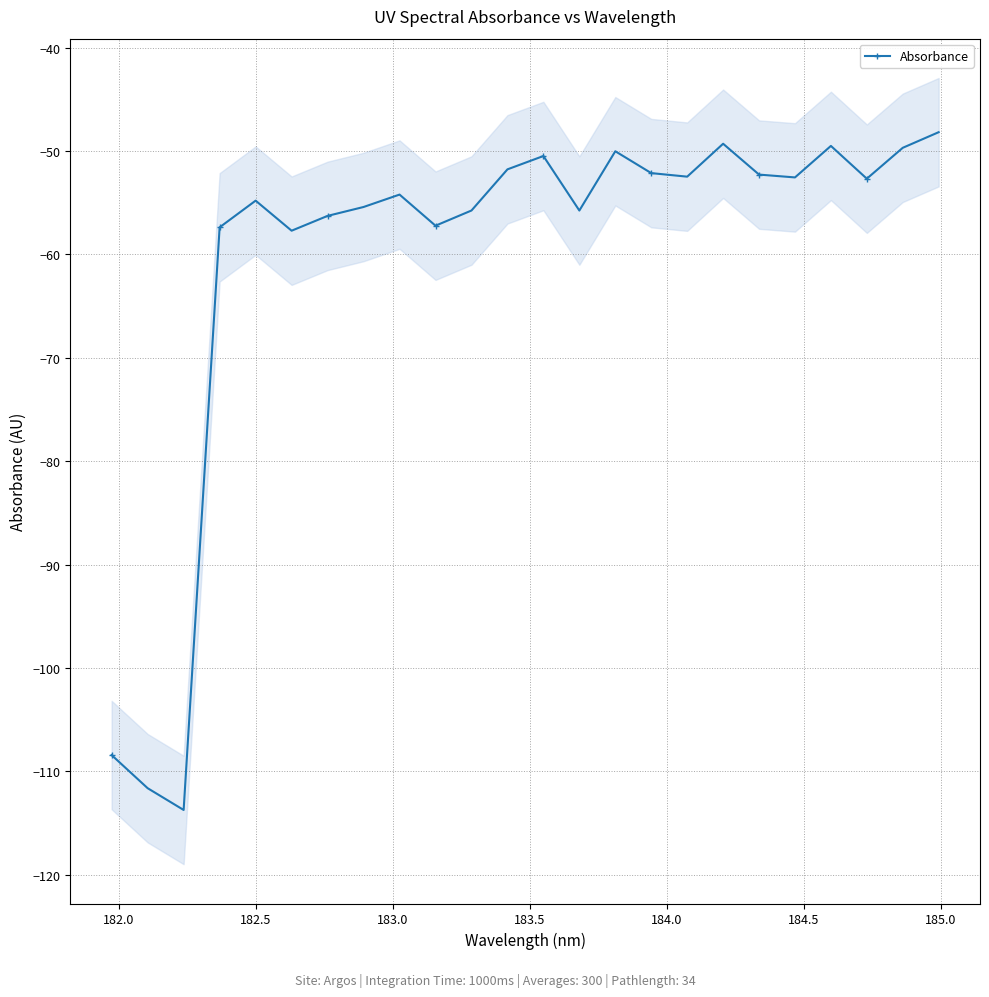

How many interior local valleys (lower than both neighbors) does the data have?

7